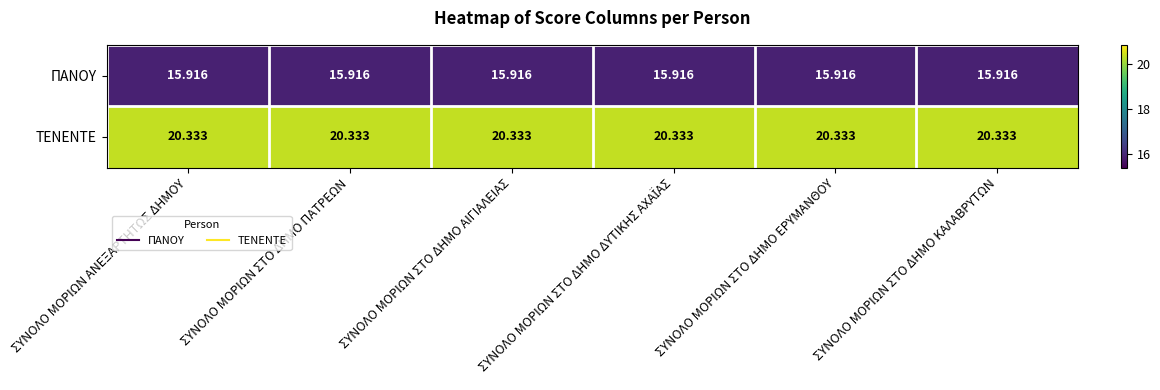

Rank the series by their average value, from highest to lowest.

ΤΕΝΕΝΤΕ, ΠΑΝΟΥ